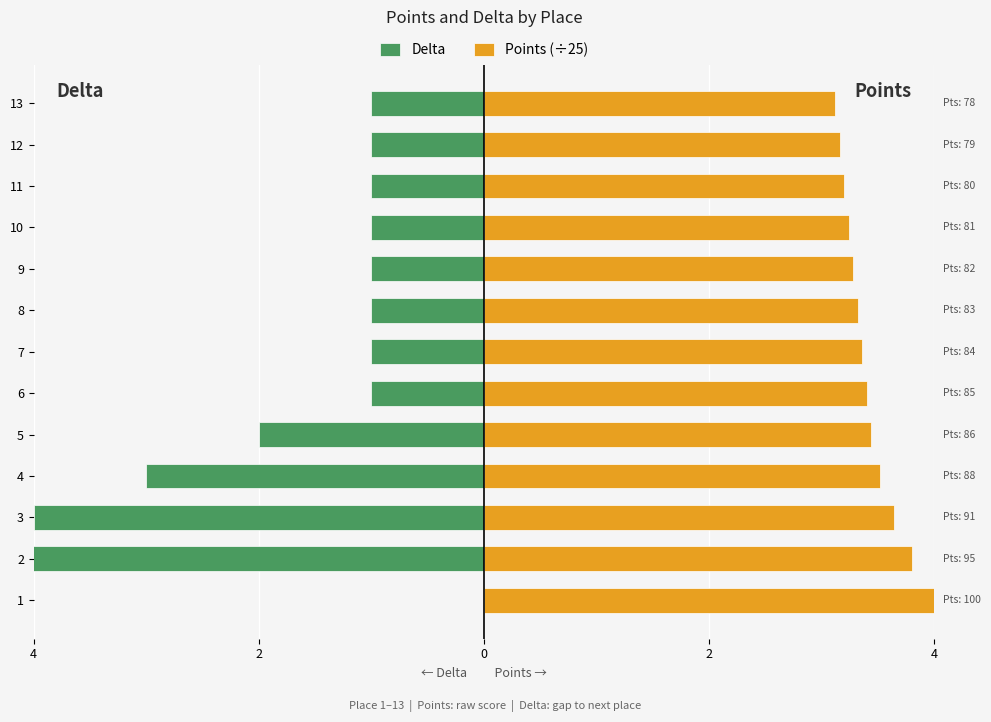

How many data points does each series have?

13